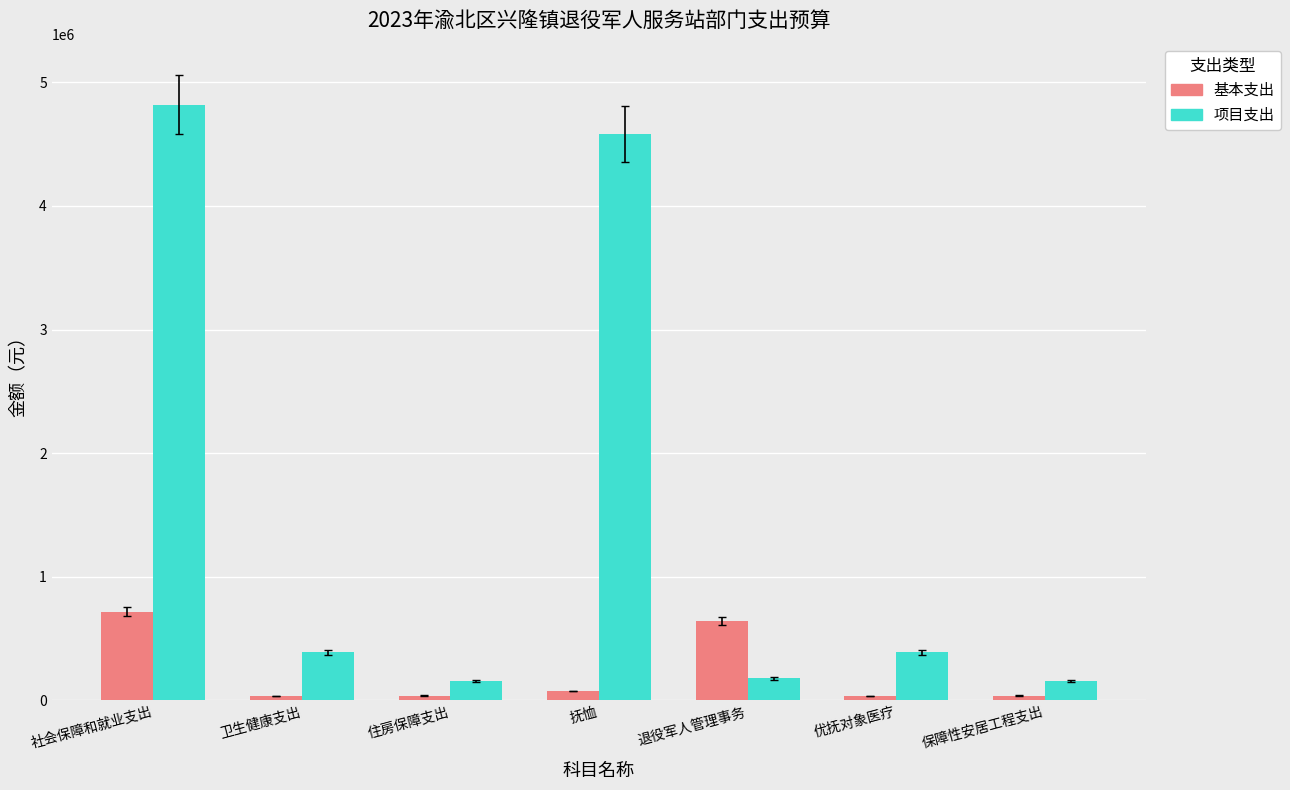

What is the label of the 6th bar from the left?

优抚对象医疗